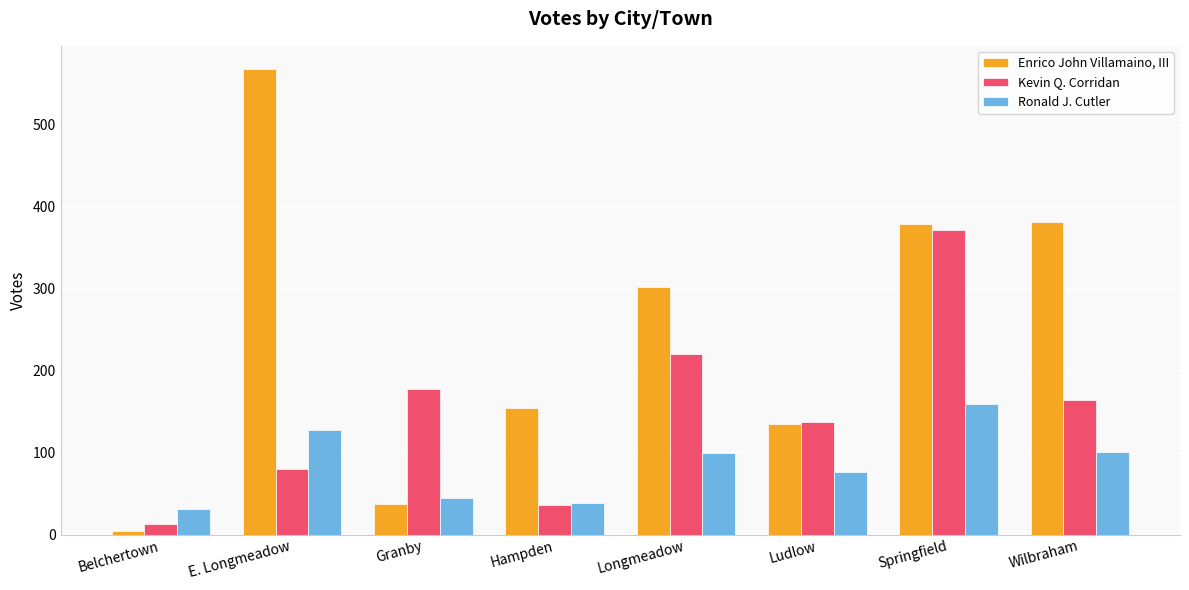

What position from the right is Wilbraham?

1